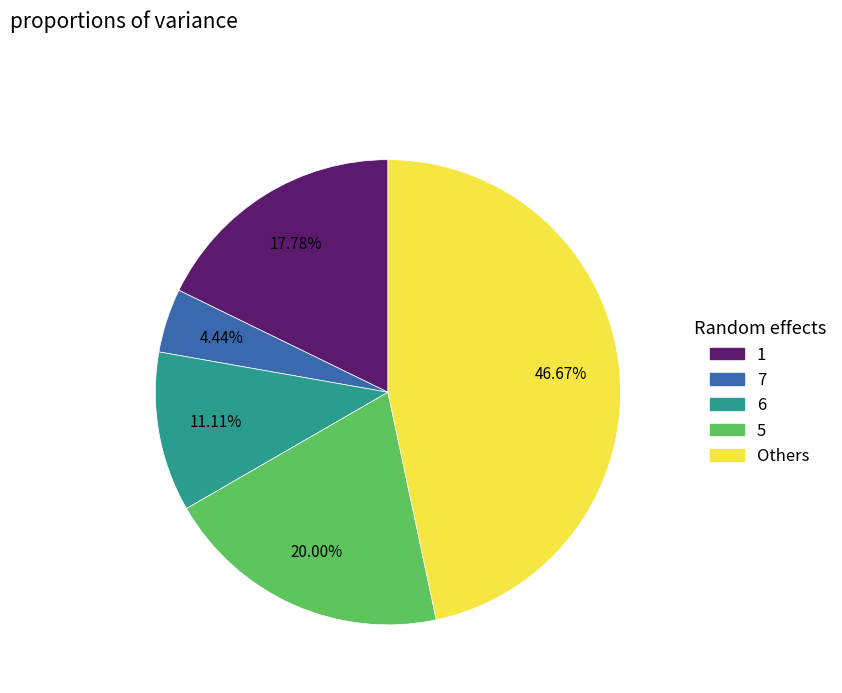

Does any single category account for the majority?

No